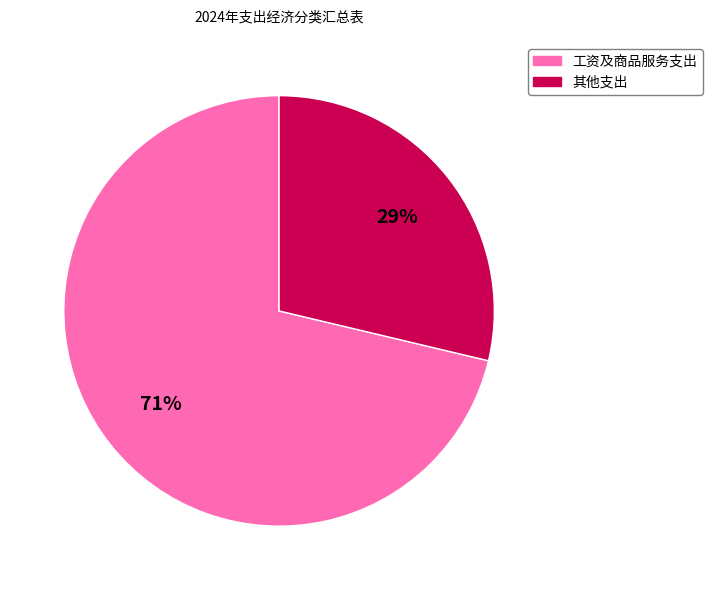

To the nearest percent, what is the average slice percentage?

50%